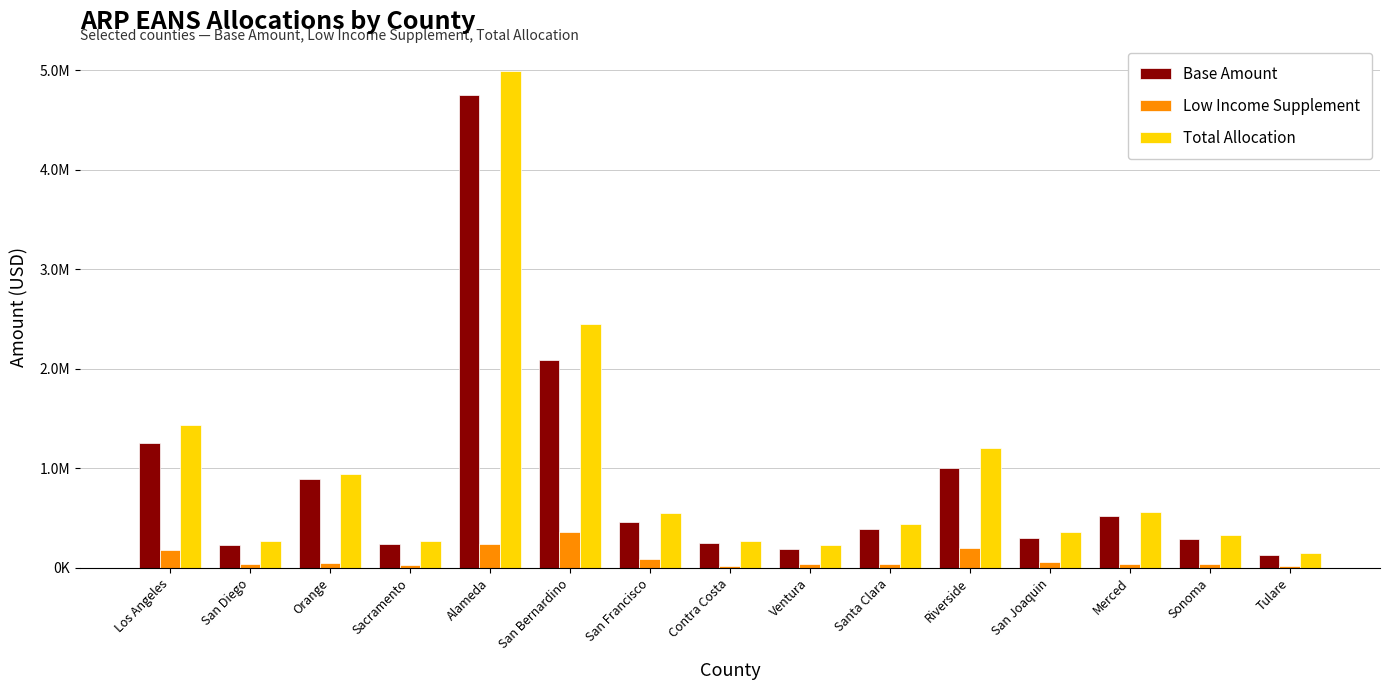

Reading right to left, transcribe all the data shown in this chart.

Base Amount: 131293.9	293480.5	521314.0	301203.6	1004012.1	393881.7	193079.2	251003.0	463390.2	2085255.9	4753611.2	243279.9	895887.7	227833.5	1255015.1
Low Income Supplement: 23169.5	37843.5	39388.2	55606.8	200802.4	42477.4	38615.8	23941.8	92678.0	362989.0	244052.2	30892.7	45566.7	39388.2	180722.2
Total Allocation: 154463.4	331324.0	560702.1	356810.5	1204814.5	436359.1	231695.1	274944.8	556068.2	2448244.9	4997663.3	274172.5	941454.4	267221.7	1435737.3